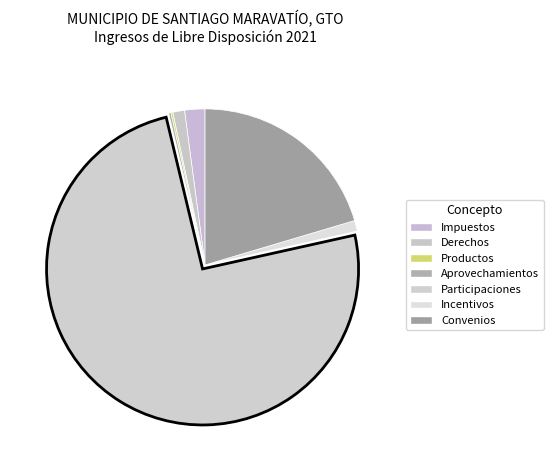

Rank the categories by value from highest to lowest.

Participaciones, Convenios, Impuestos, Derechos, Incentivos, Aprovechamientos, Productos